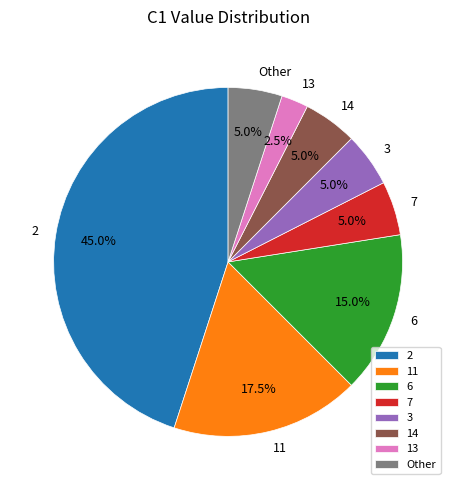

Which slice is the smallest?

13